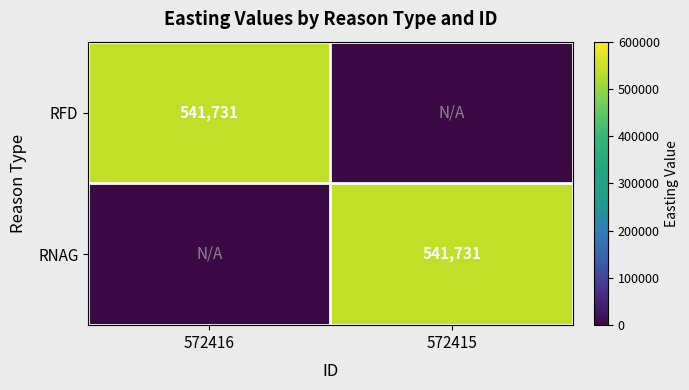

What is the difference between the highest and lowest values at 572415?

541731